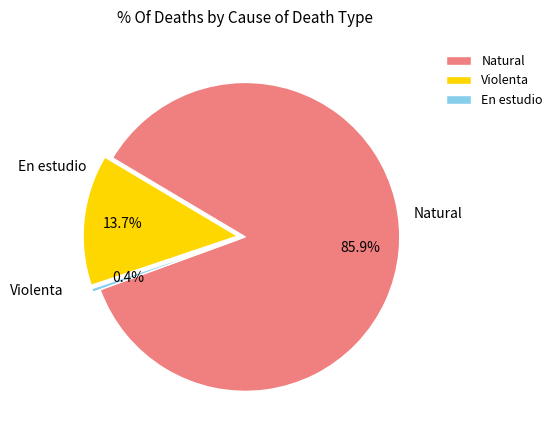

Is it true that En estudio is 9% of the pie?

False